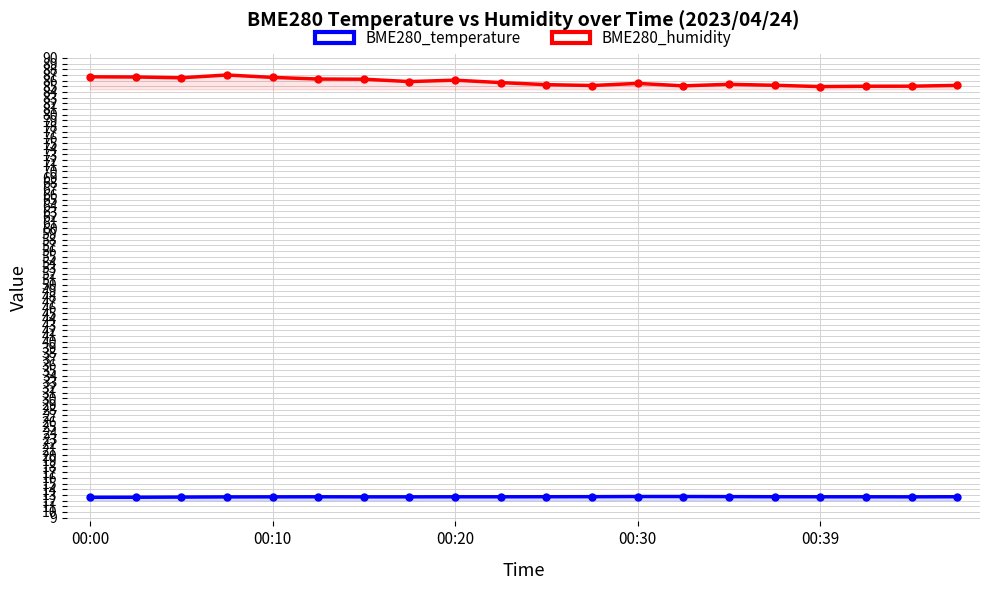

How many interior local valleys does the BME280_temperature series have?

1